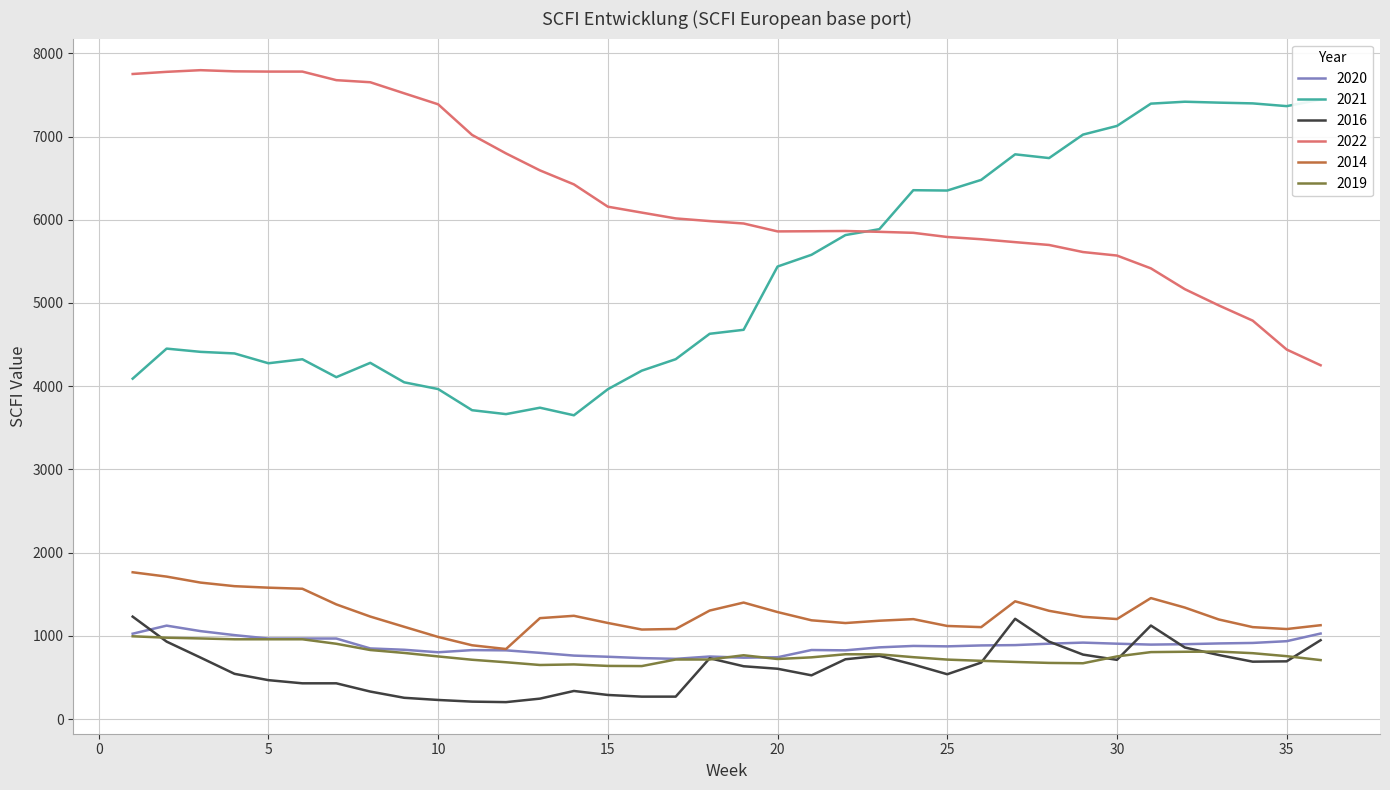

Rank the categories by 2016 value from highest to lowest.

1, 27, 31, 36, 2, 28, 32, 29, 33, 23, 3, 18, 22, 30, 35, 34, 26, 24, 19, 20, 4, 25, 21, 5, 6, 7, 14, 8, 15, 16, 17, 9, 13, 10, 11, 12